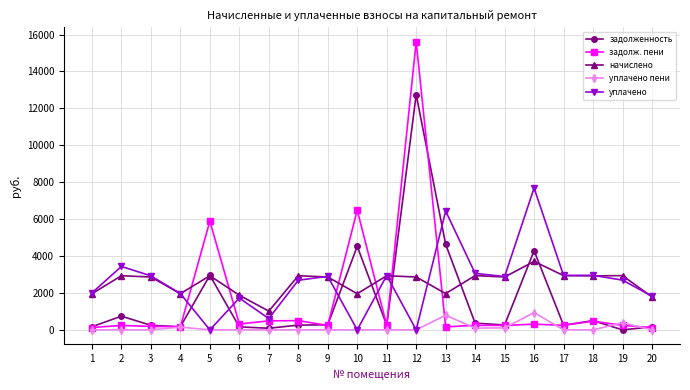

True or false: уплачено has more than 0 points higher than both neighbors.

True